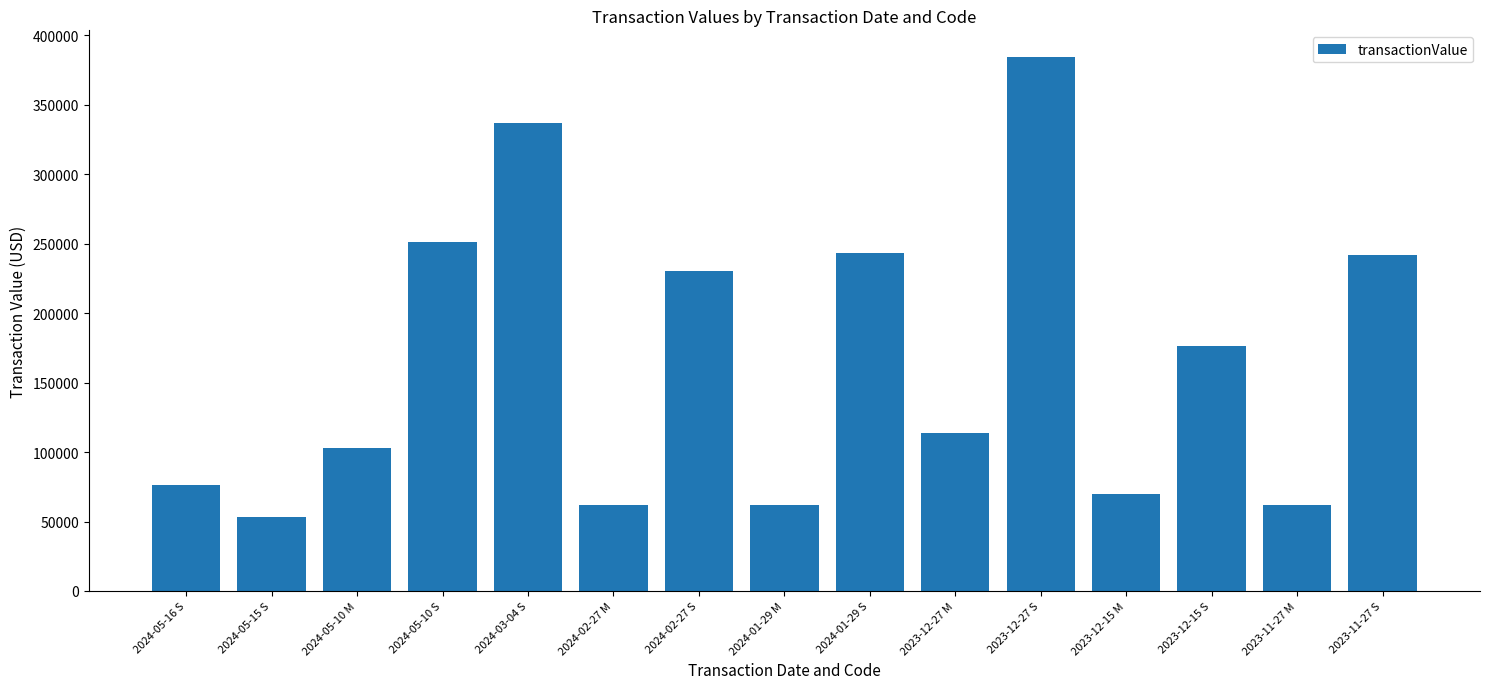

How many series are shown in this chart?

1